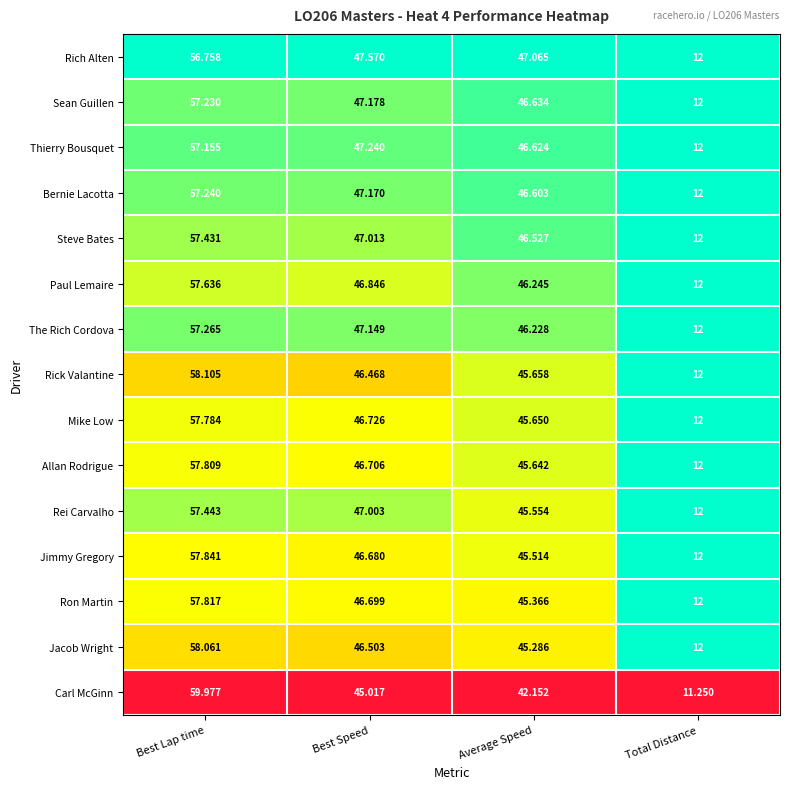

Which series has the widest spread of values?

Carl McGinn